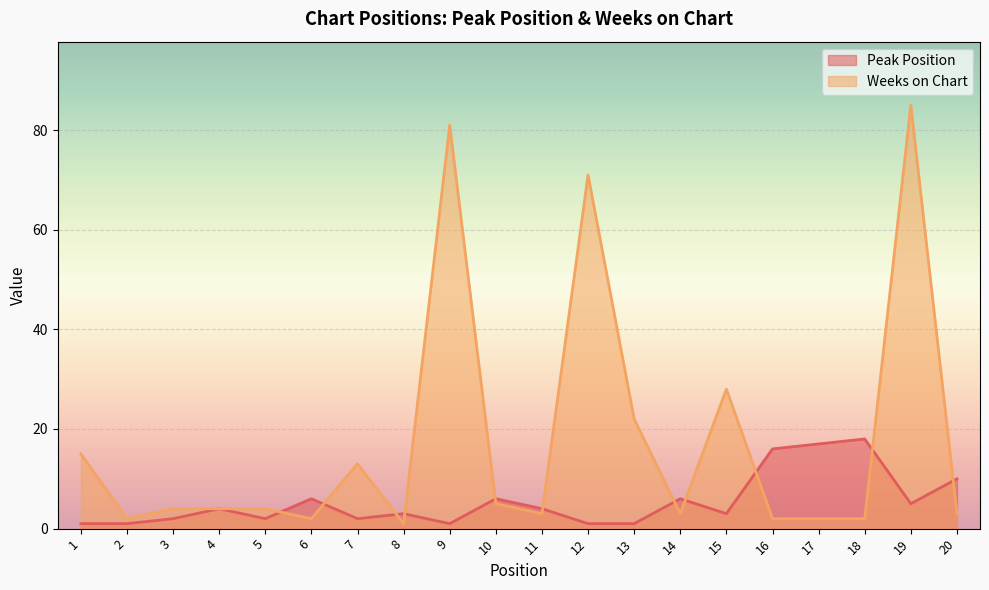

Reading left to right, what are all the values shown in this chart?

Peak Position: 1	1	2	4	2	6	2	3	1	6	4	1	1	6	3	16	17	18	5	10
Weeks on Chart: 15	2	4	4	4	2	13	1	81	5	3	71	22	3	28	2	2	2	85	3